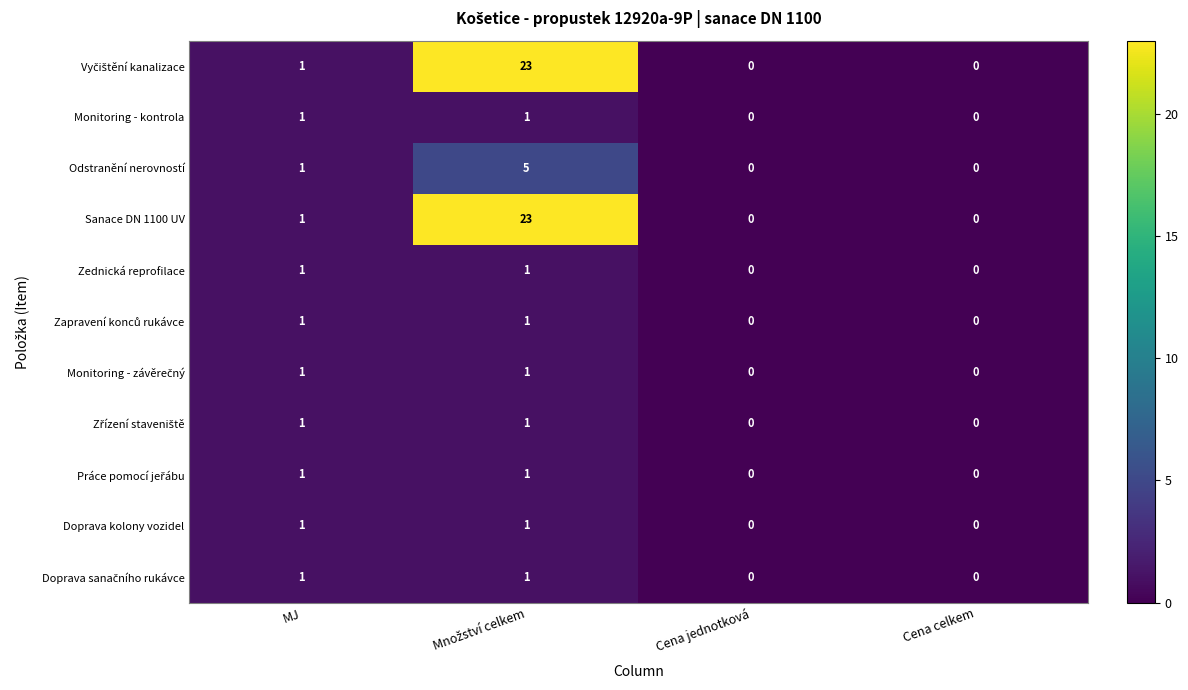

Where is Odstranění nerovností nearest to the value 2?

MJ